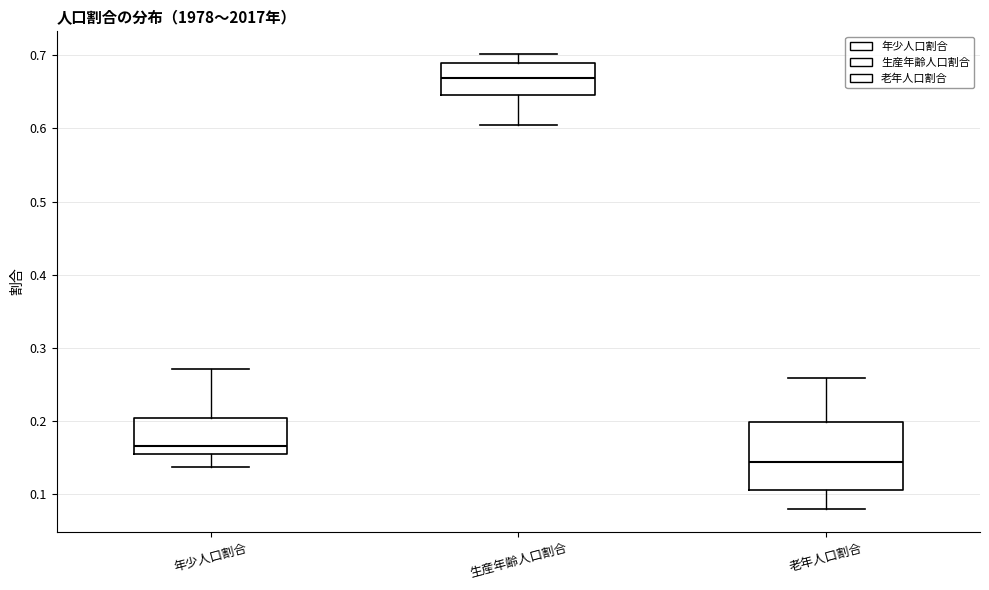

Which box is the tallest, from its lower edge to its upper edge?

老年人口割合